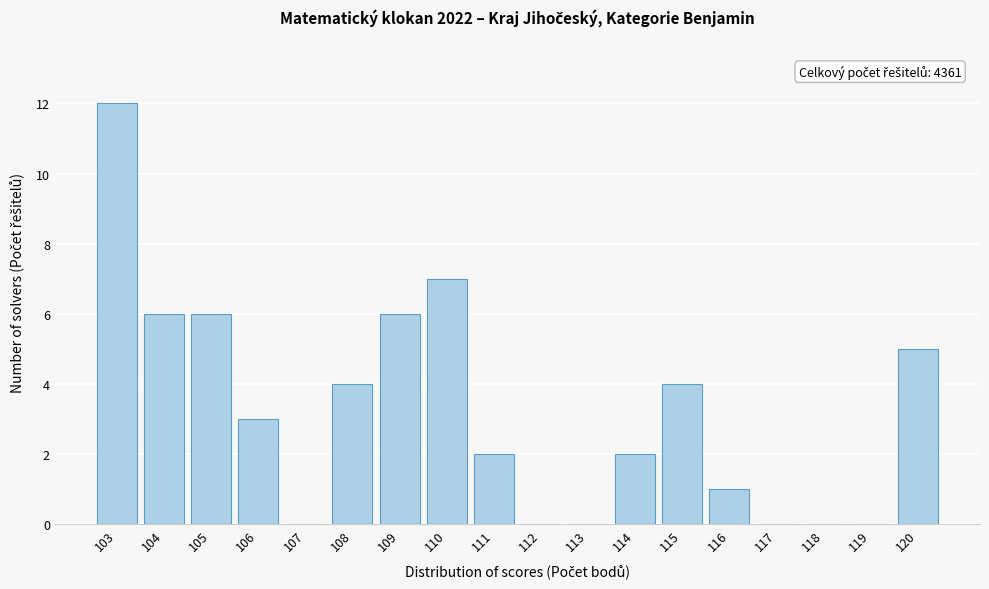

Reading right to left, extract all data points from this chart.

120=5	119=0	118=0	117=0	116=1	115=4	114=2	113=0	112=0	111=2	110=7	109=6	108=4	107=0	106=3	105=6	104=6	103=12